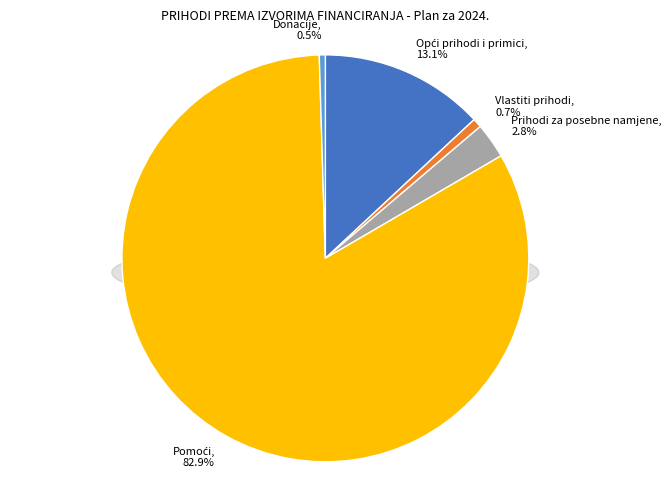

Does any single category account for the majority?

Yes